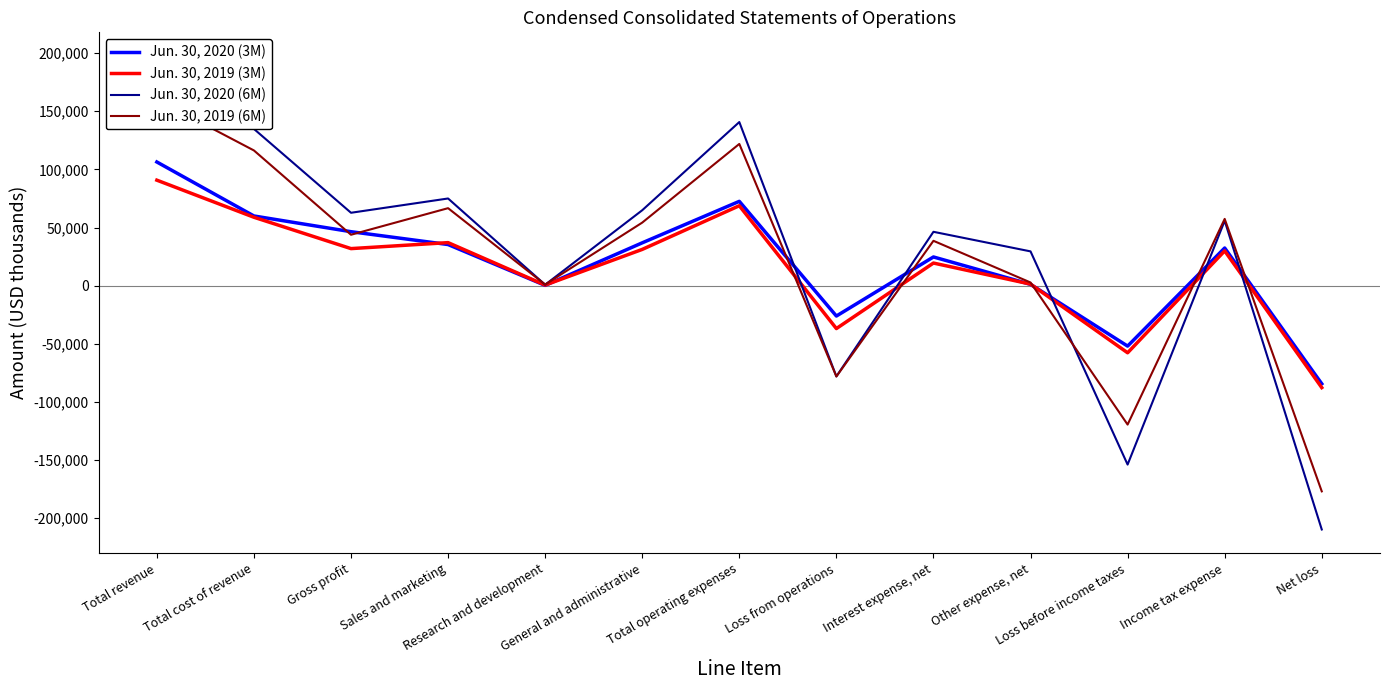

True or false: Jun. 30, 2020 (3M) has a value of 105720 at Total cost of revenue.

False